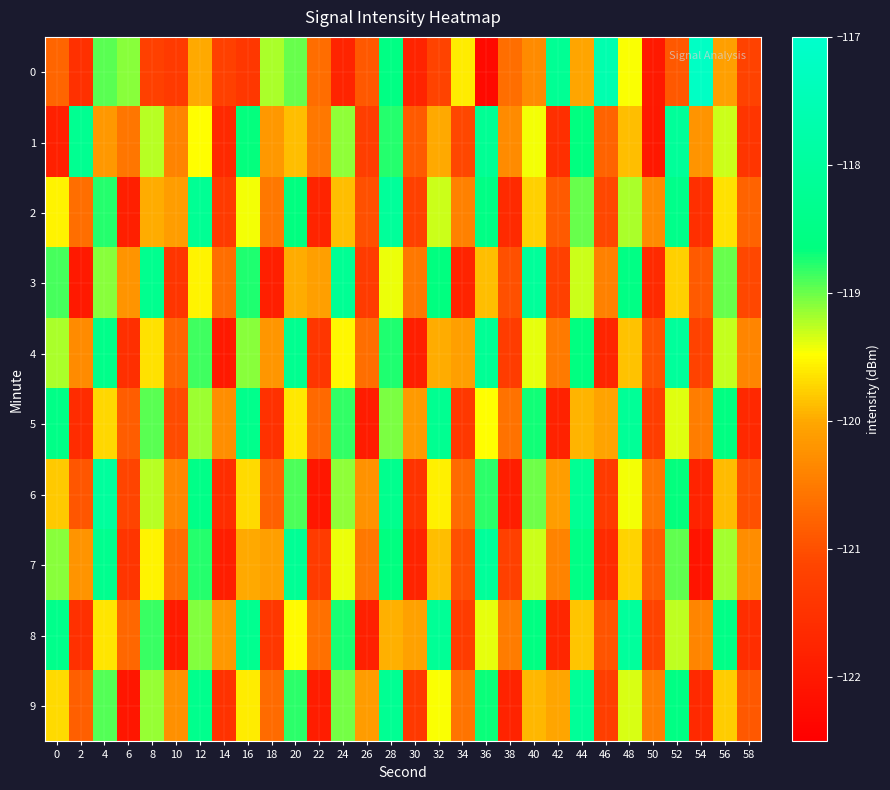

How many data points does each series have?

30